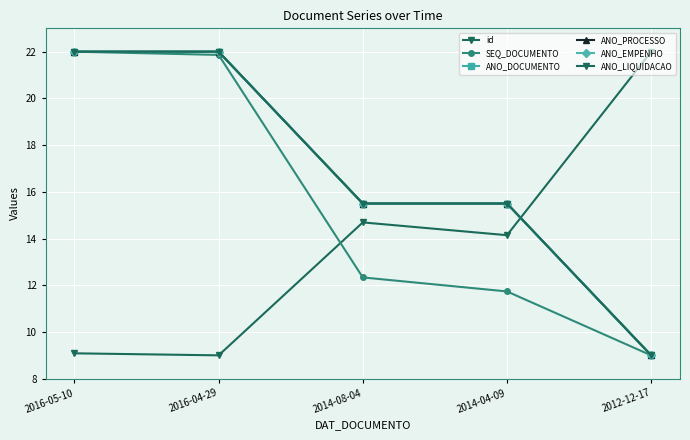

True or false: ANO_DOCUMENTO has more than 0 interior local peaks.

False